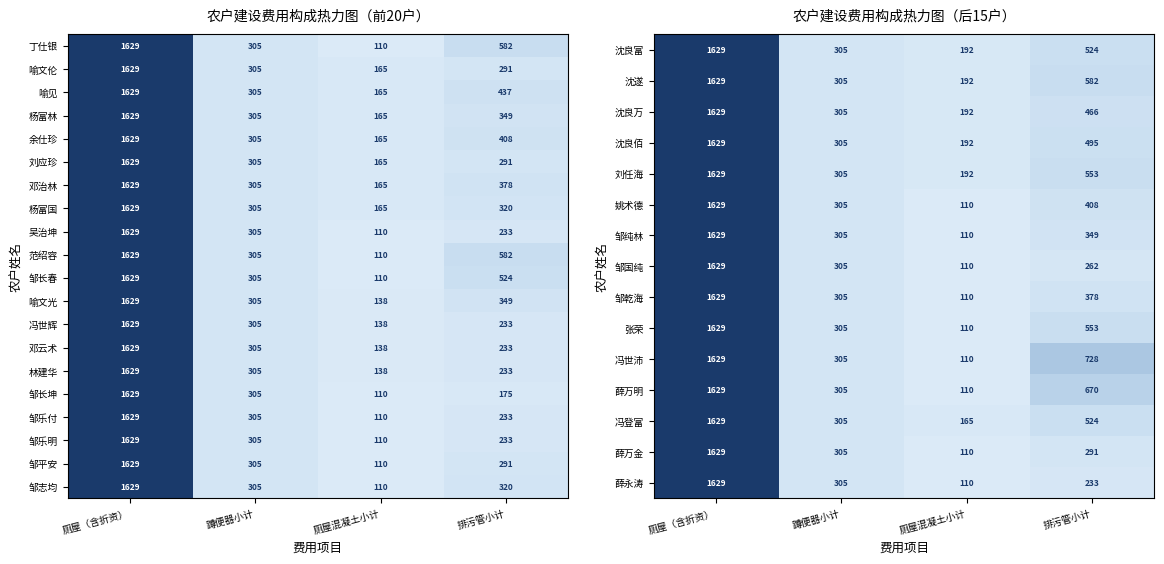

At which label does 邹乾海 reach its peak?

厕屋（含折资）